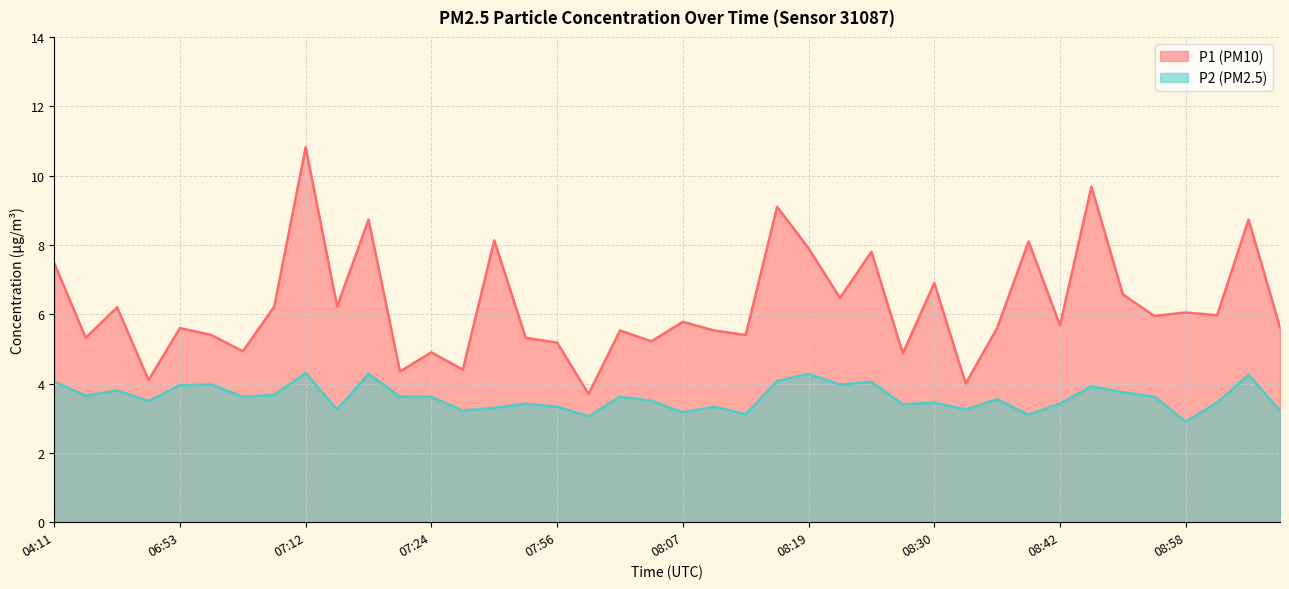

The value of P2 at 08:13 is 1.2. True or false?

False